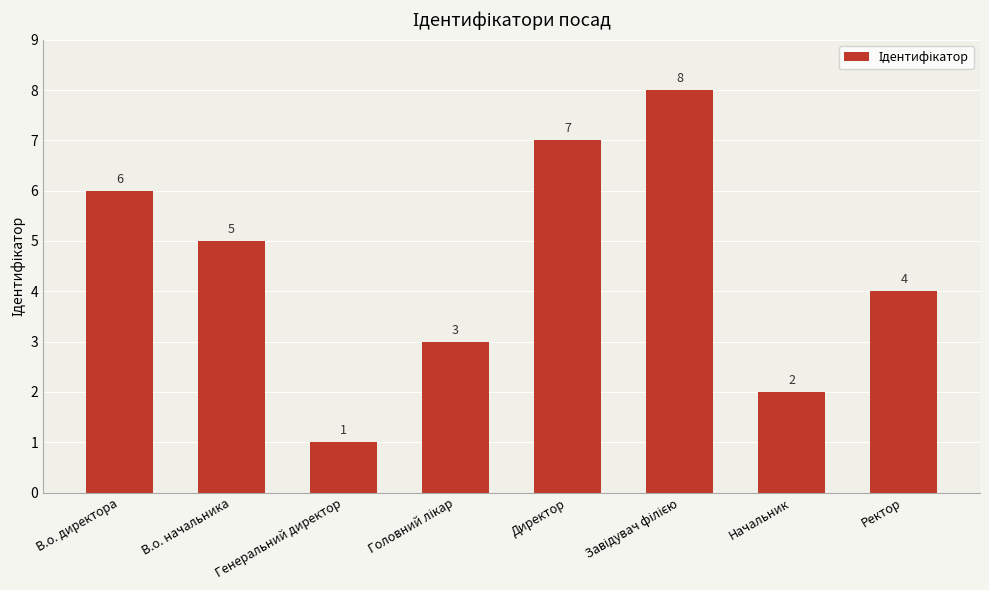

At which category does the chart reach its minimum across all series?

Генеральний директор